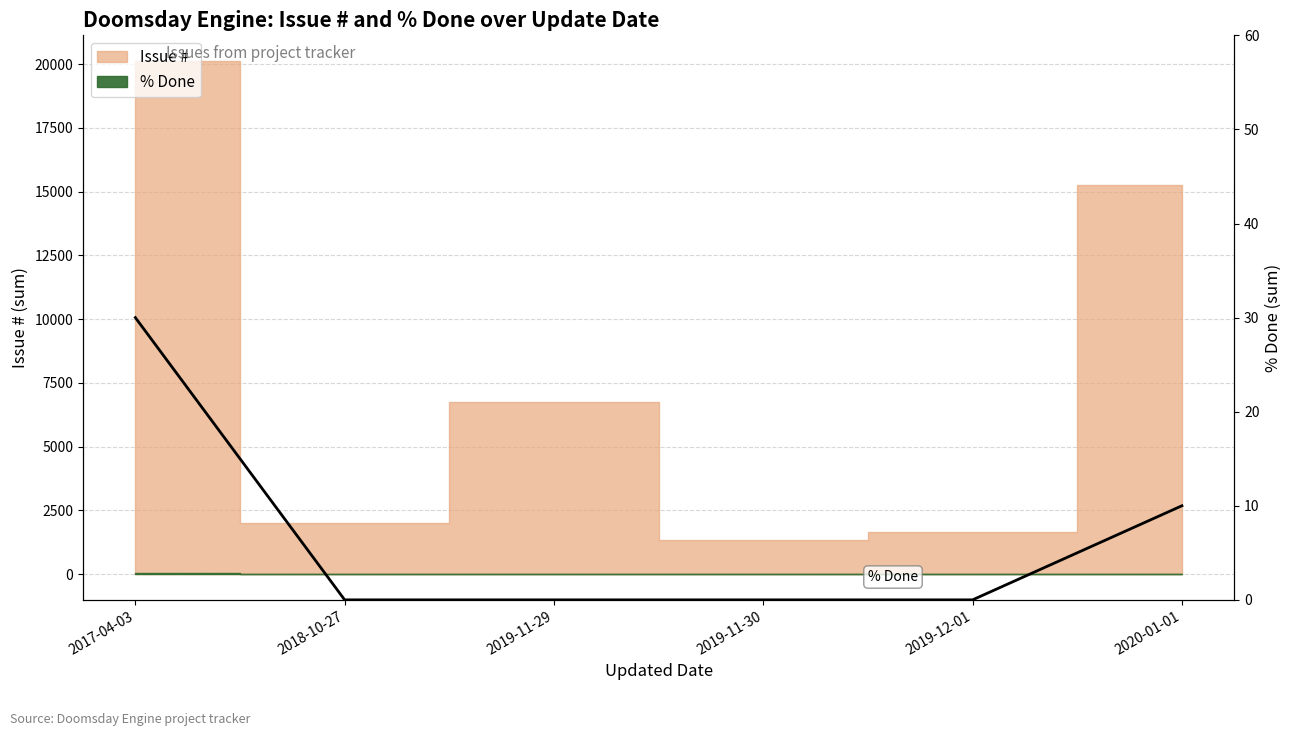

True or false: the data shows 30 at 2017-04-03.

True